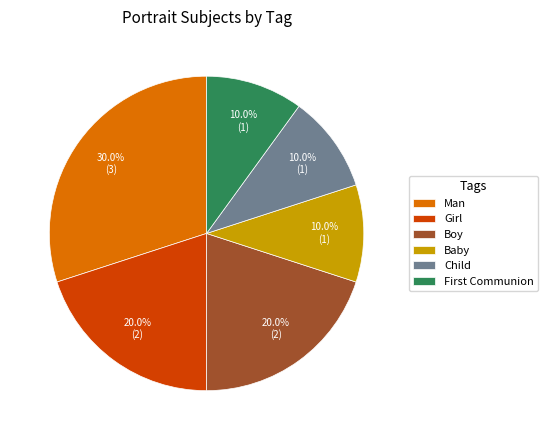

What is the ratio of the value at Child to the value at Baby?

1.0